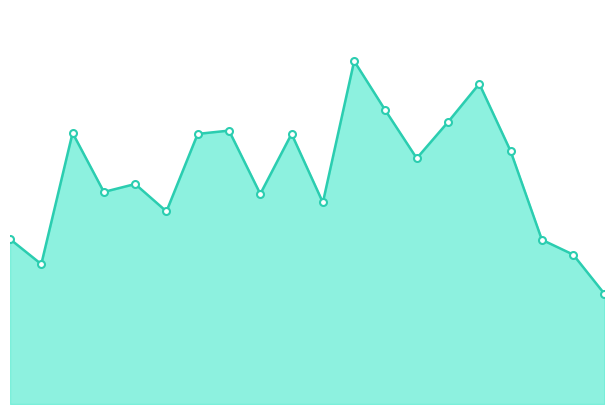

At which label does Robert H. Brink line reach its peak?

11